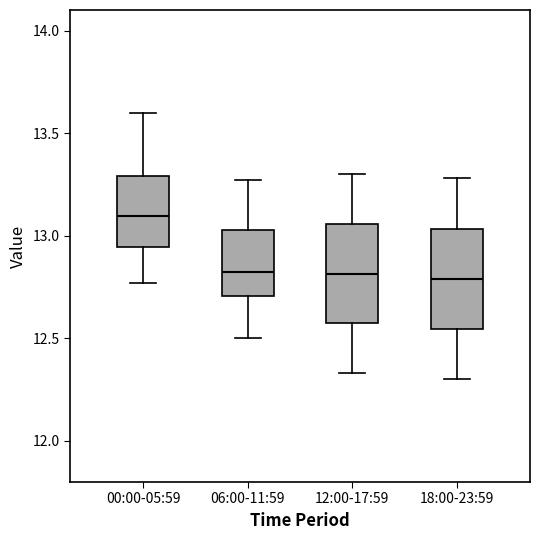

Reading left to right, transcribe this box plot: for each box, give where its median line is, the range the box spans, and where its two whiskers end, as read against the y-axis. The values are not printed on the chart, so give them approximately, as read against the axis.

00:00-05:59: median 13.10, box 12.95 to 13.30, whiskers 12.75 to 13.60
06:00-11:59: median 12.85, box 12.70 to 13.05, whiskers 12.50 to 13.25
12:00-17:59: median 12.80, box 12.55 to 13.05, whiskers 12.35 to 13.30
18:00-23:59: median 12.80, box 12.55 to 13.05, whiskers 12.30 to 13.30